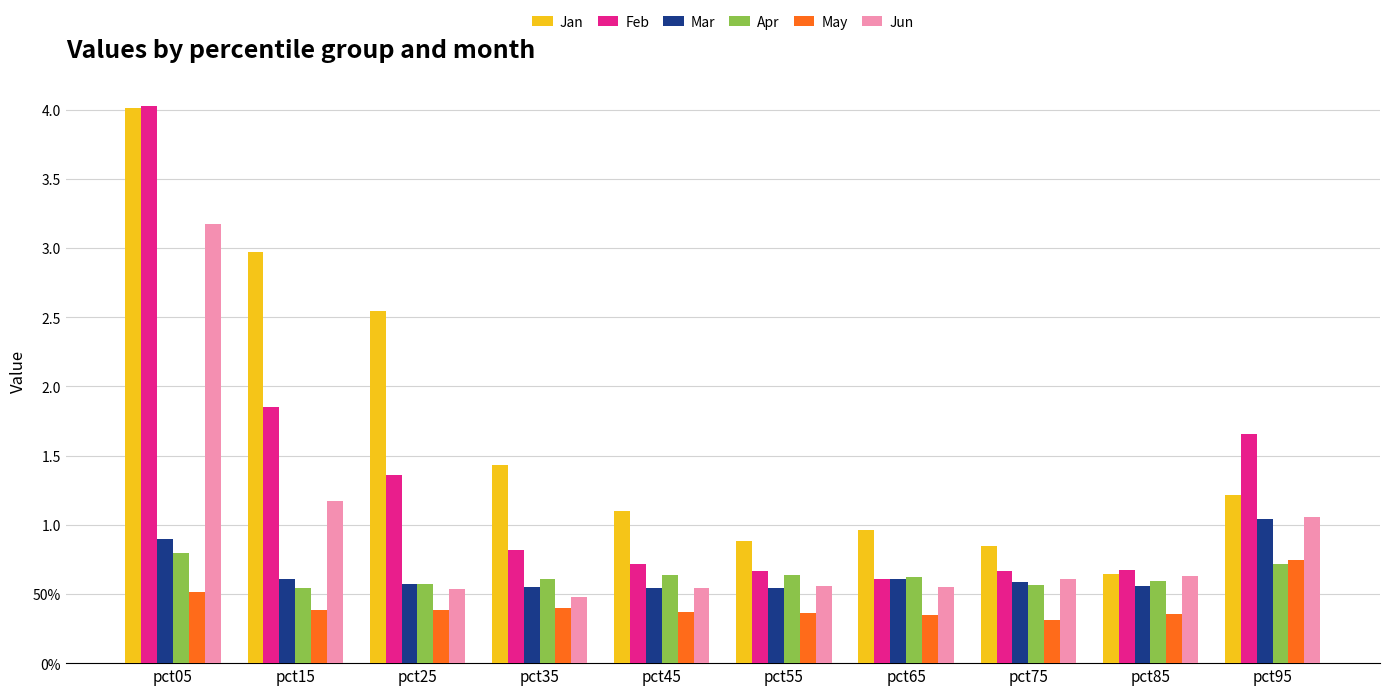

What are all the series names shown in the legend?

Jan, Feb, Mar, Apr, May, Jun